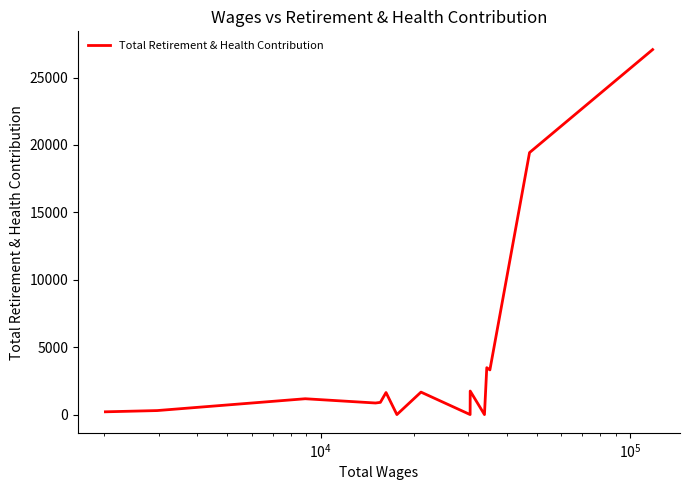

What is the difference between the maximum and minimum values?

27072